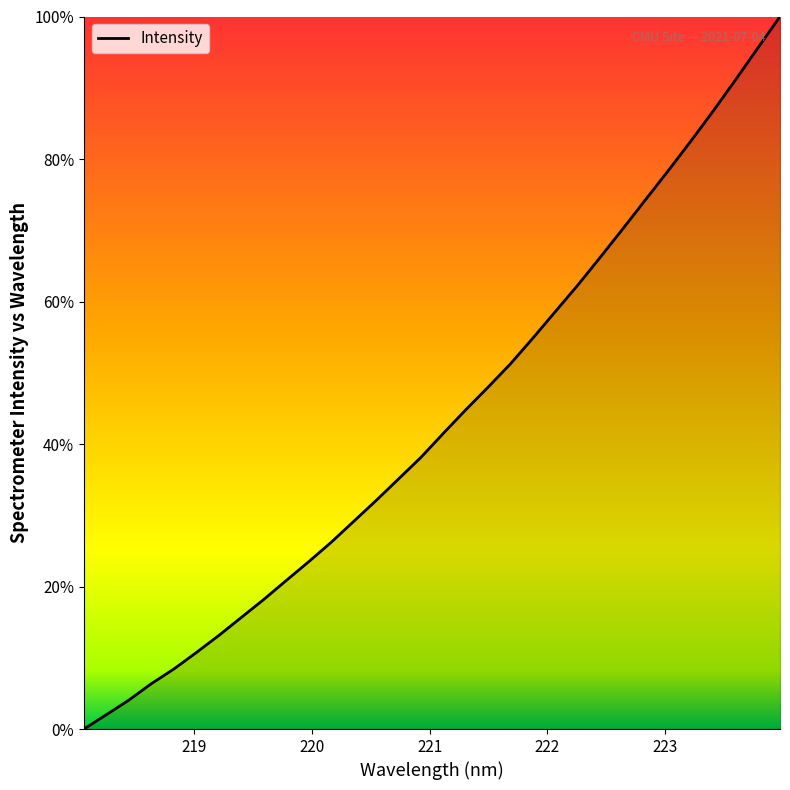

What is the maximum value shown in the chart?

100.0